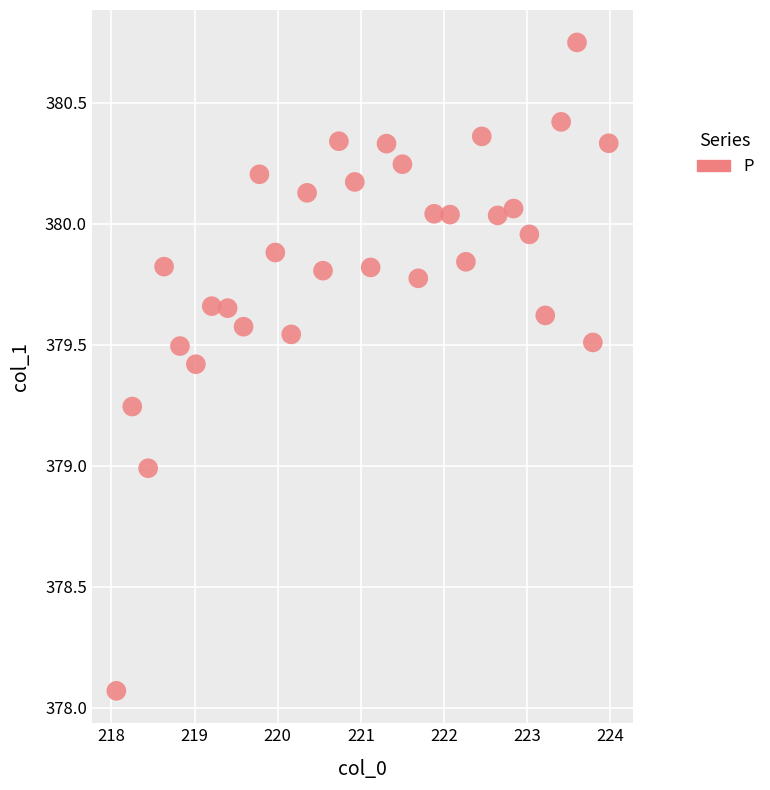

What is the range of X values (max minus min)?

5.9